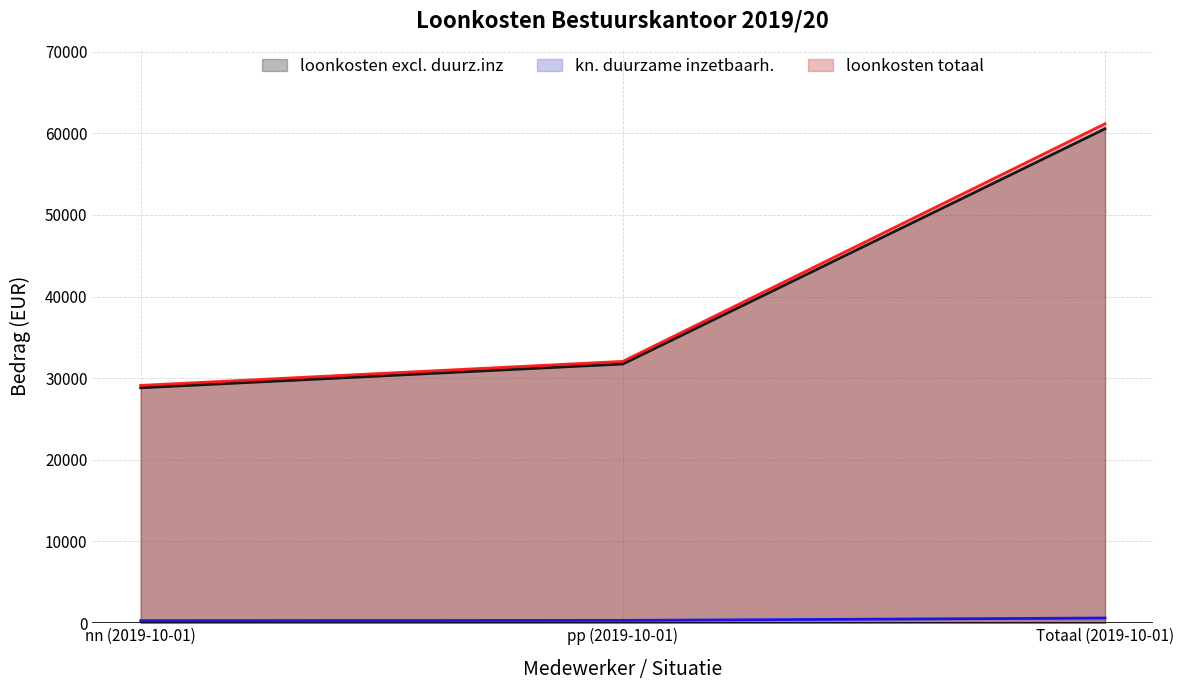

How many values in the loonkosten excl. duurz.inz series exceed 31733?

2